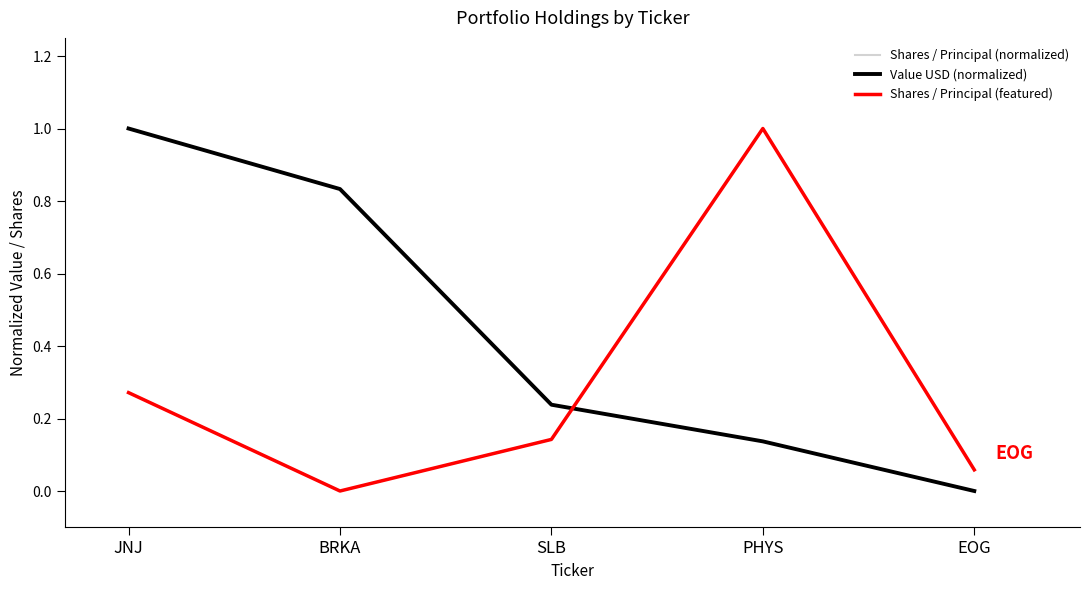

What is the label of the 5th point from the right?

JNJ